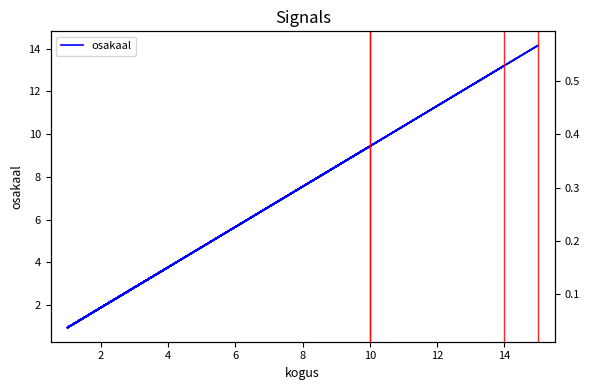

True or false: there are more than 1 points higher than both neighbors.

True